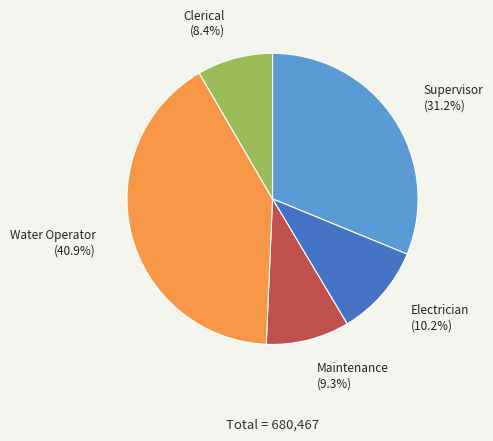

Count the number of slices in the pie.

5